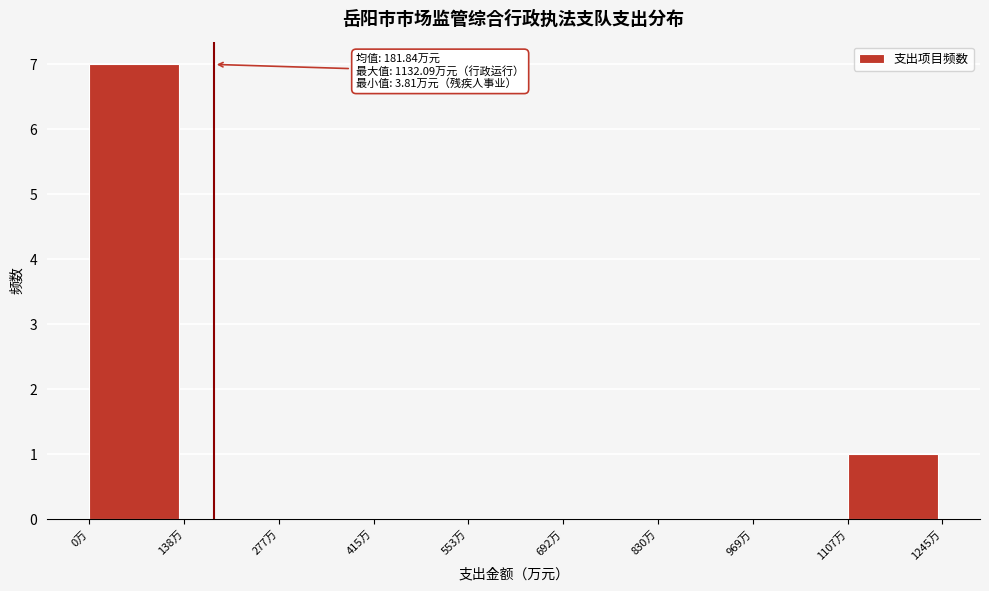

Which range on the x-axis has the tallest bar?

0 to 140